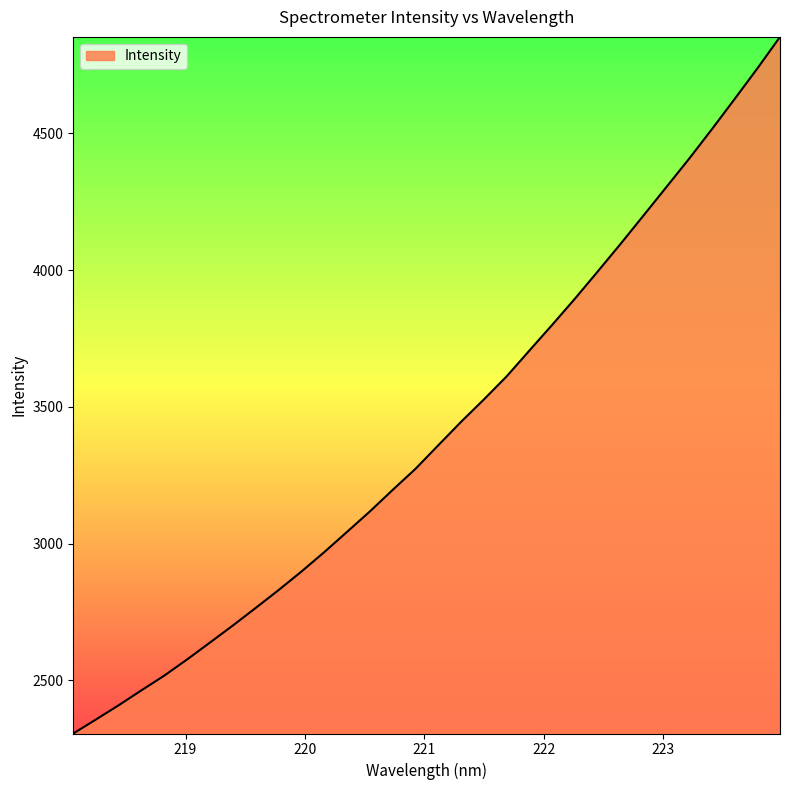

True or false: there are more than 2 points higher than both neighbors.

False